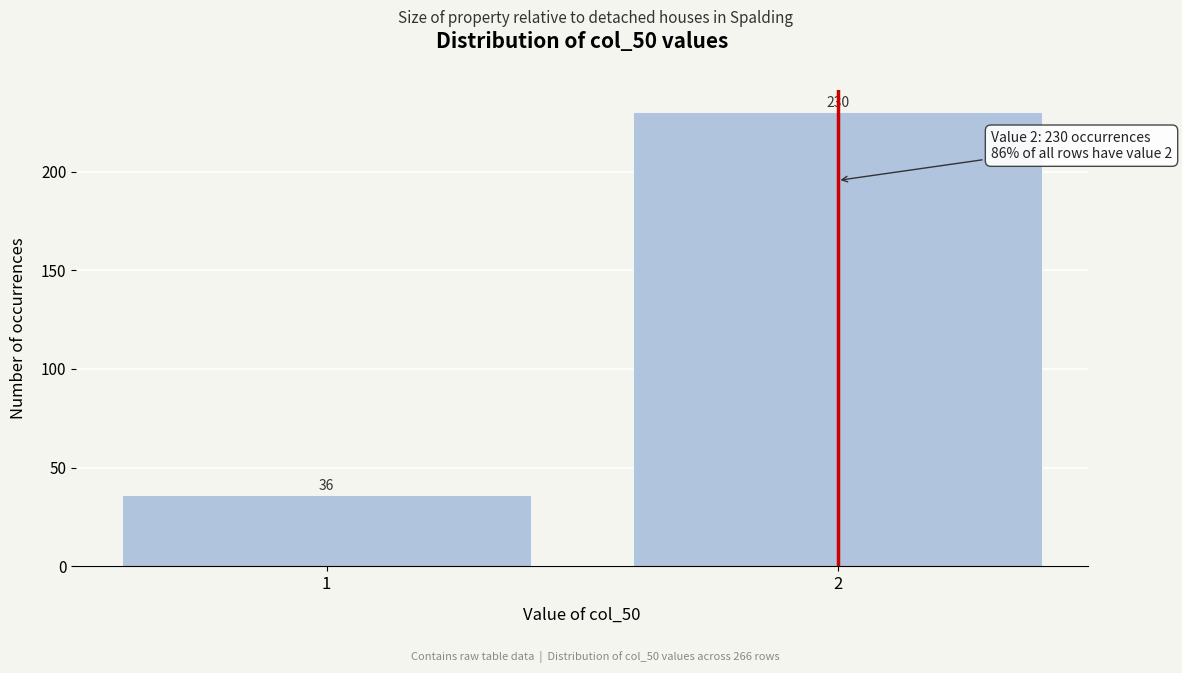

Reading left to right, what are all the values shown in this chart?

36	230